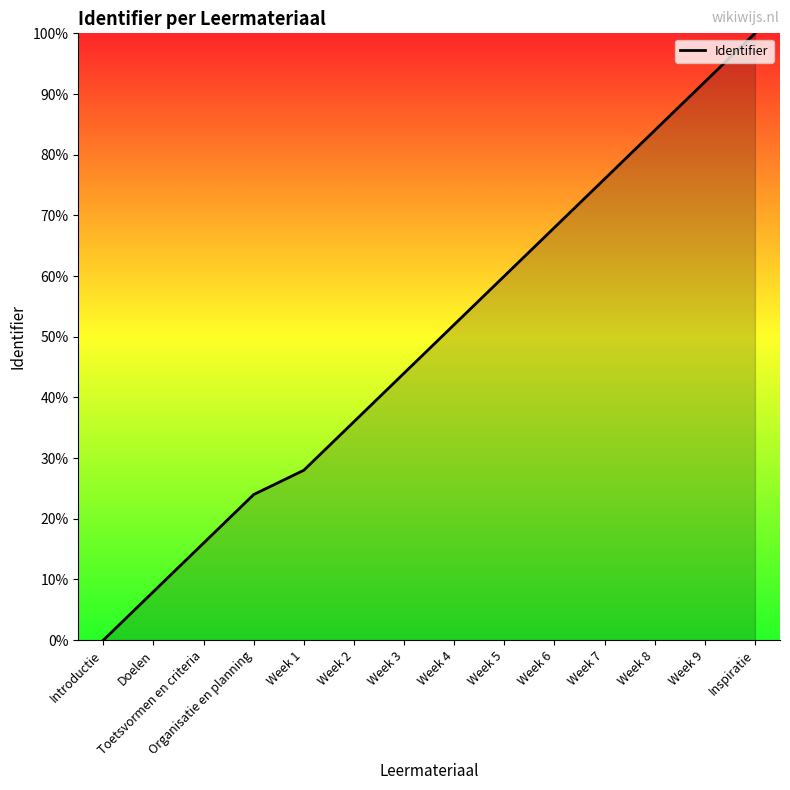

True or false: there are more than 2 points higher than both neighbors.

False